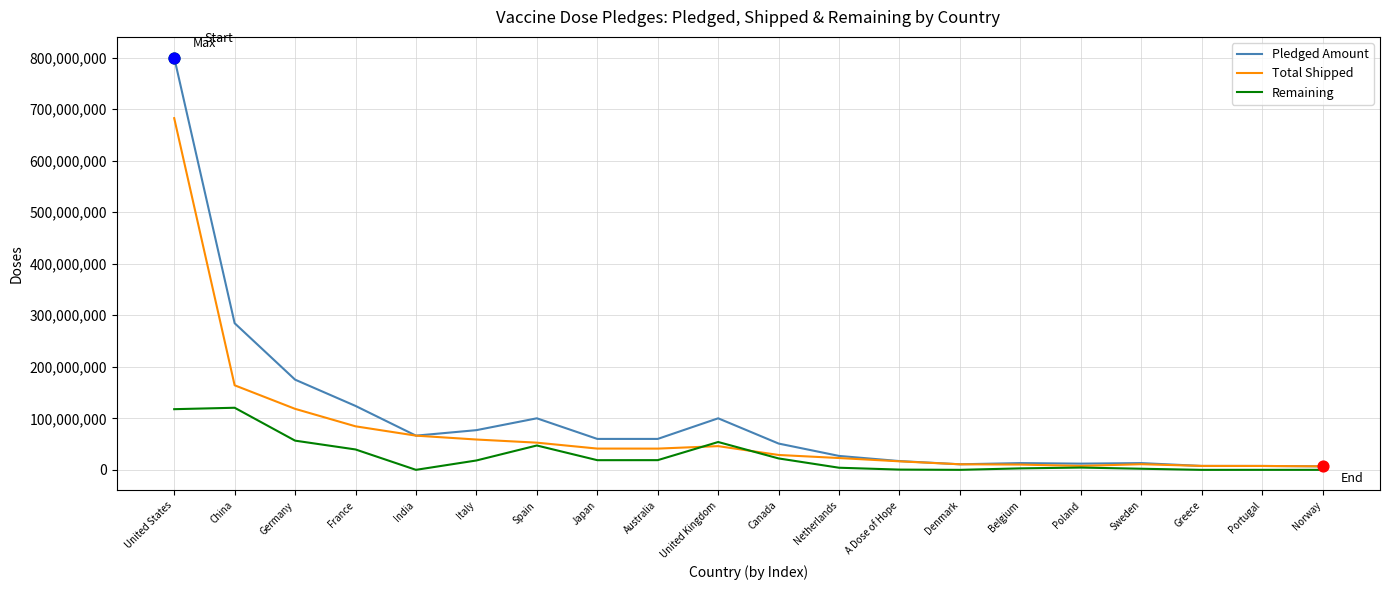

Which series has the largest range (max minus min)?

Pledged Amount